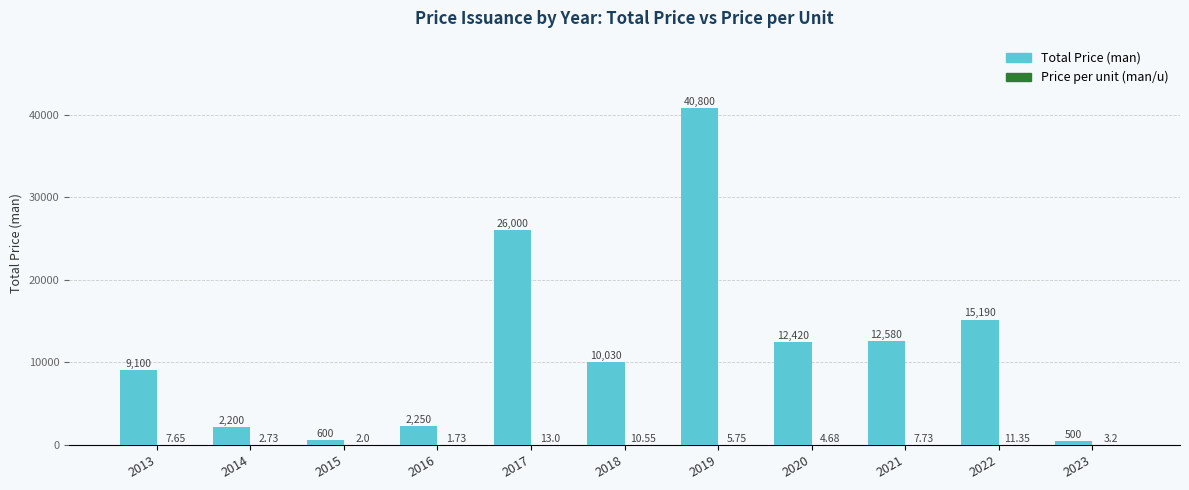

Which series has the widest spread of values?

Total Price (man)